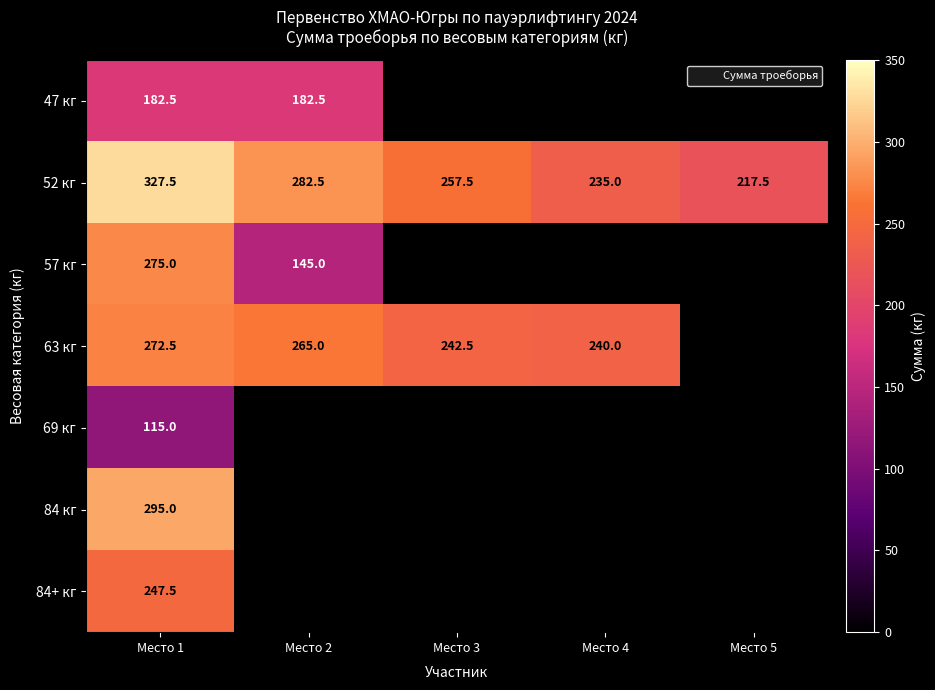

What is the highest value of the 63 кг series?

272.5